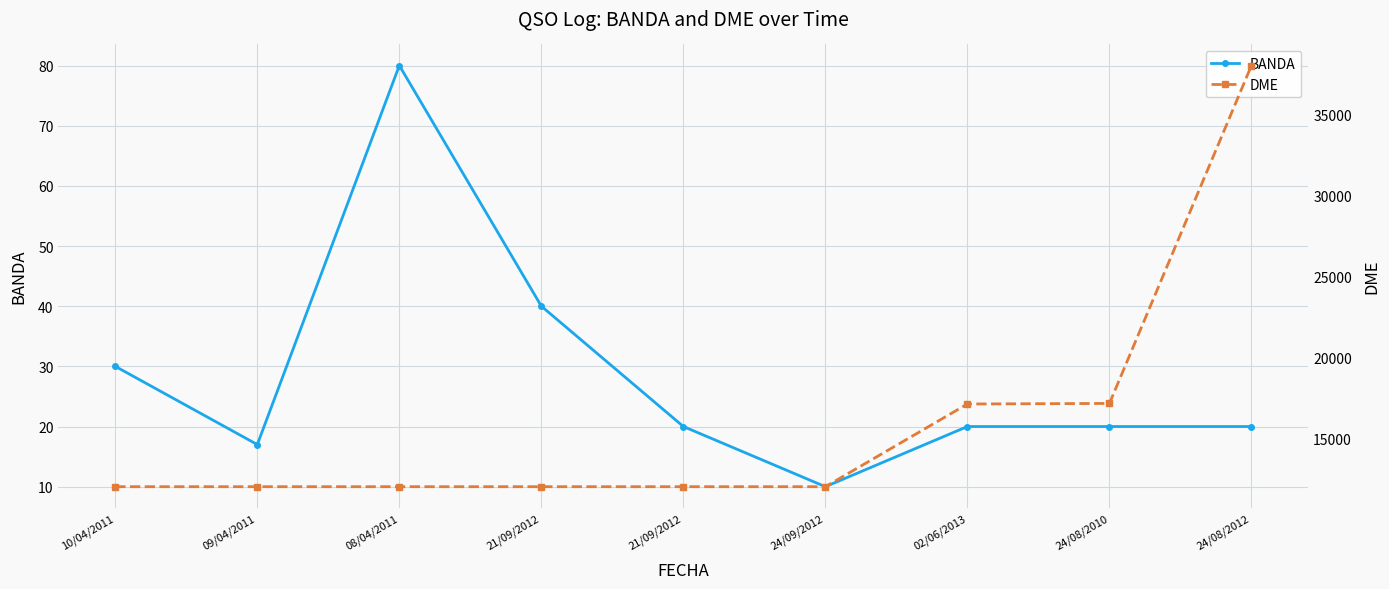

True or false: DME and BANDA cross at least once.

False